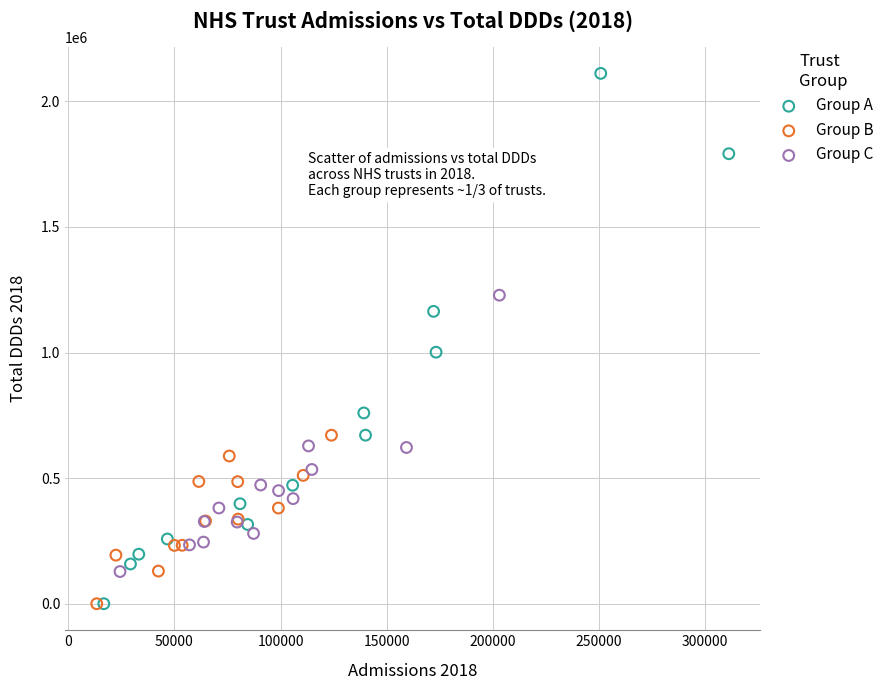

Which series has the largest Y range (max minus min)?

Group A